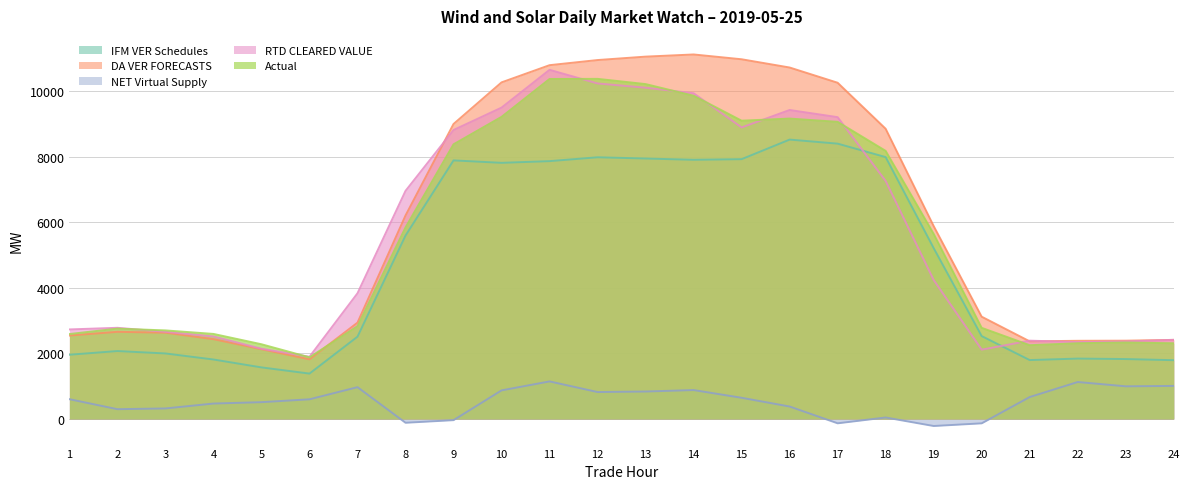

Rank the series by their maximum value, from lowest to highest.

NET Virtual Supply, IFM VER Schedules, Actual, RTD CLEARED VALUE, DA VER FORECASTS